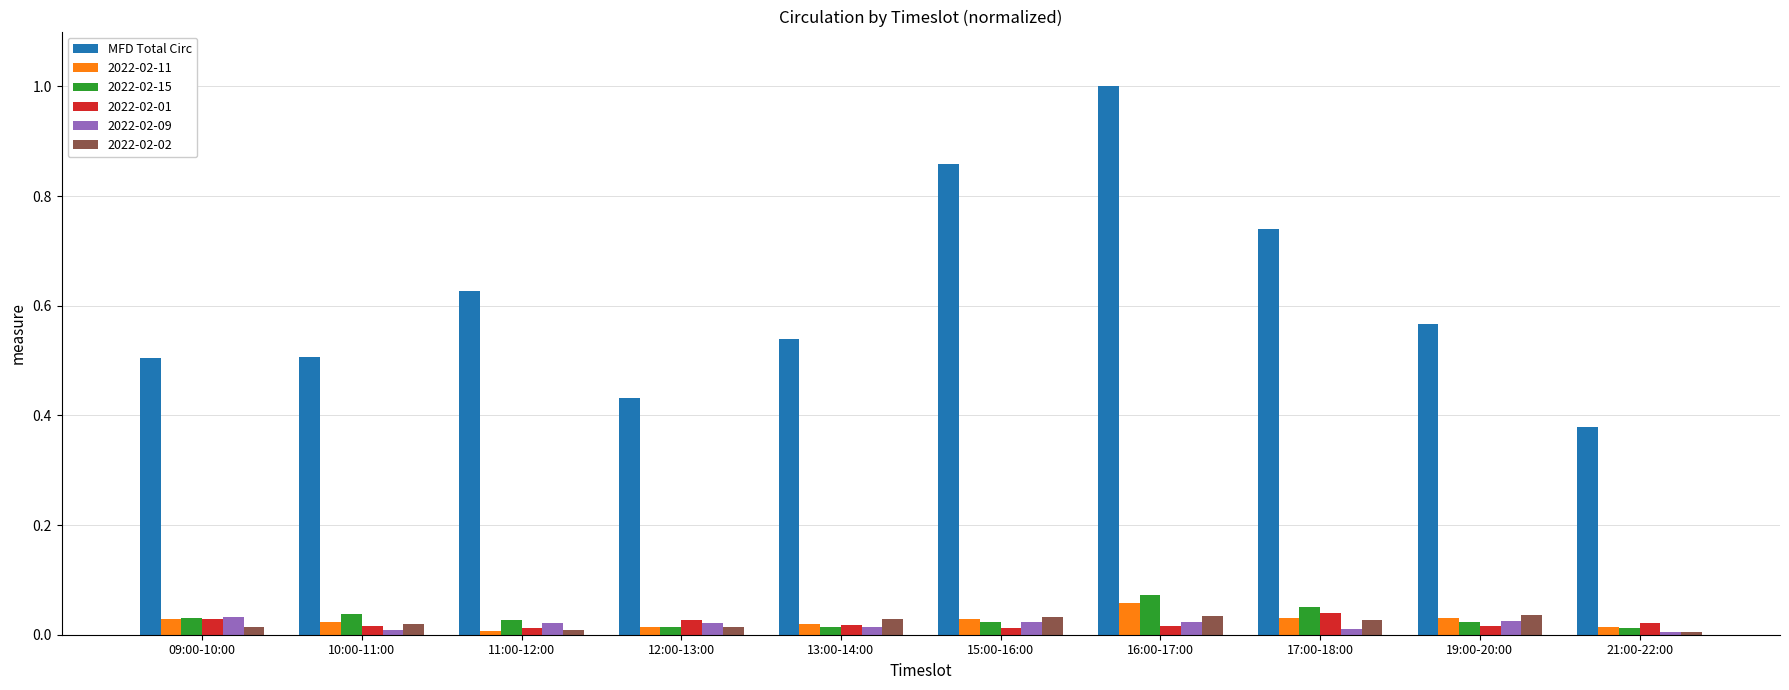

Which category has the highest value in the 2022-02-15 series?

16:00-17:00